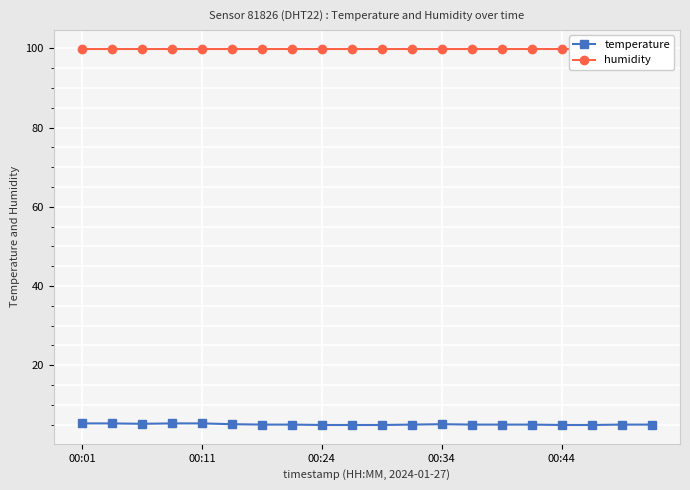

What is the total value across all series at 9?

104.8